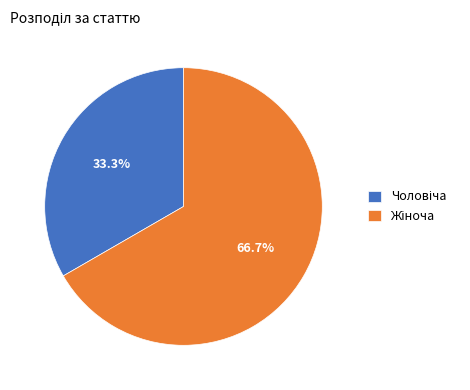

How many slices are in this pie chart?

2